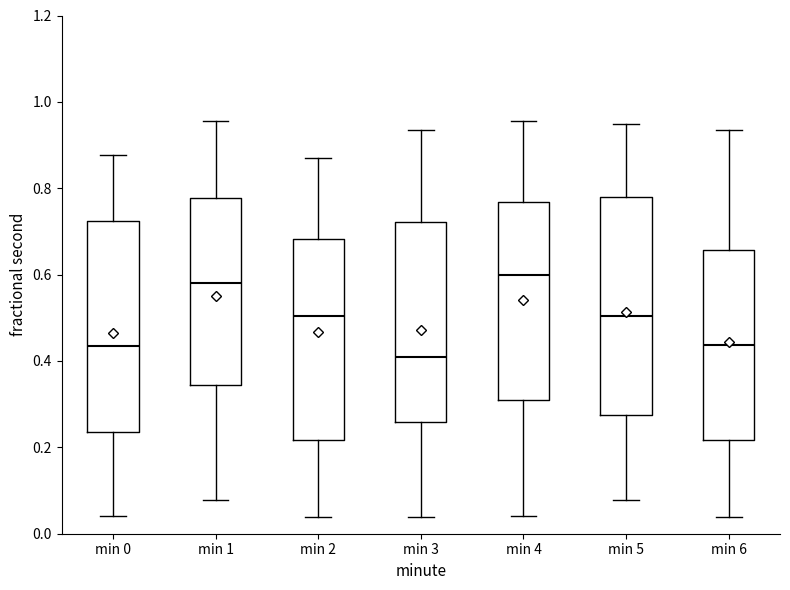

Reading left to right, read every box against the y-axis: the position of its median line, the range the box covers, and the ends of its whiskers. The values are not printed on the chart, so give them approximately, as read against the axis.

min 0: median 0.44, box 0.24 to 0.72, whiskers 0.04 to 0.88
min 1: median 0.58, box 0.34 to 0.78, whiskers 0.08 to 0.96
min 2: median 0.50, box 0.22 to 0.68, whiskers 0.04 to 0.86
min 3: median 0.40, box 0.26 to 0.72, whiskers 0.04 to 0.94
min 4: median 0.60, box 0.32 to 0.76, whiskers 0.04 to 0.96
min 5: median 0.50, box 0.28 to 0.78, whiskers 0.08 to 0.94
min 6: median 0.44, box 0.22 to 0.66, whiskers 0.04 to 0.94